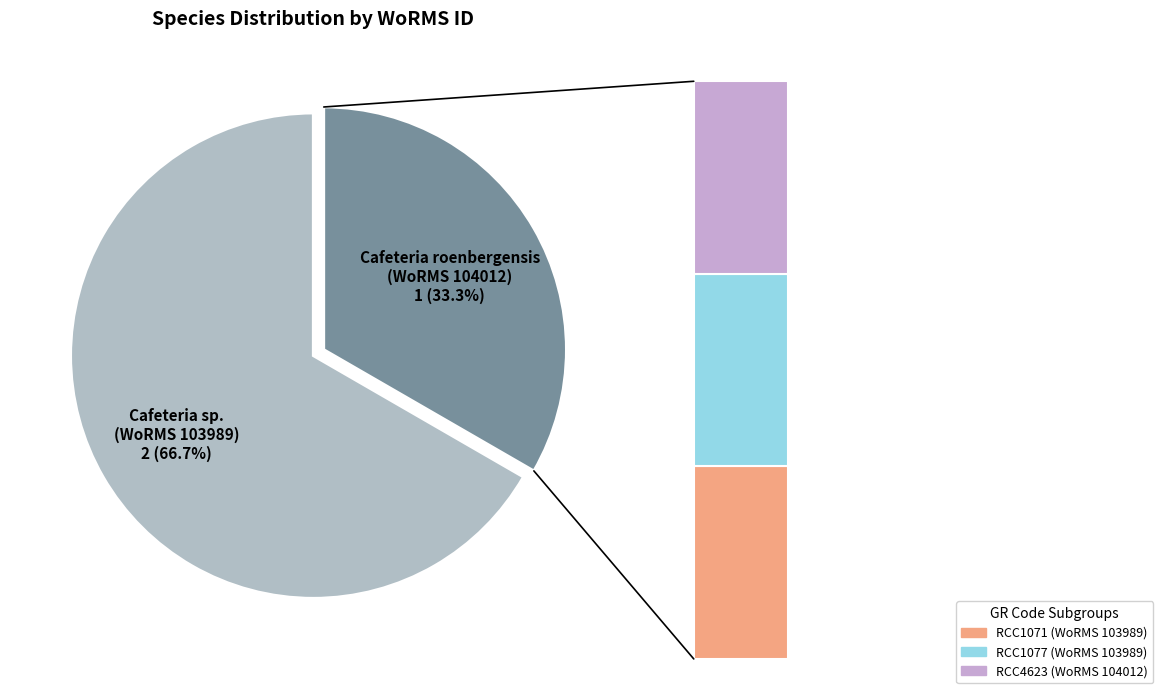

The Cafeteria sp. (RCC1071) slice represents 33% of the pie. True or false?

True